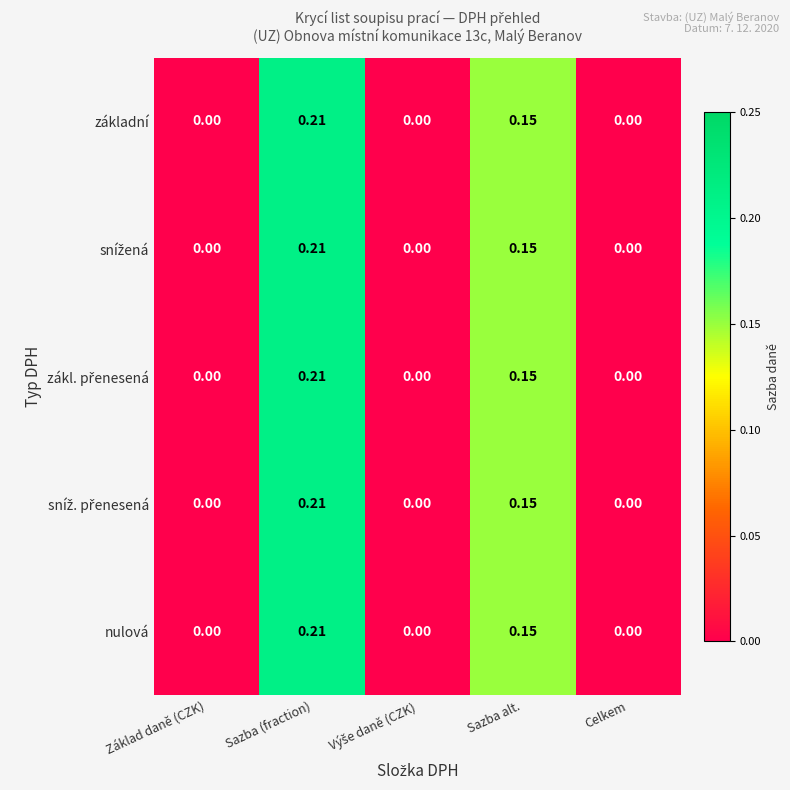

At which category does the chart reach its peak across all series?

Sazba (fraction)